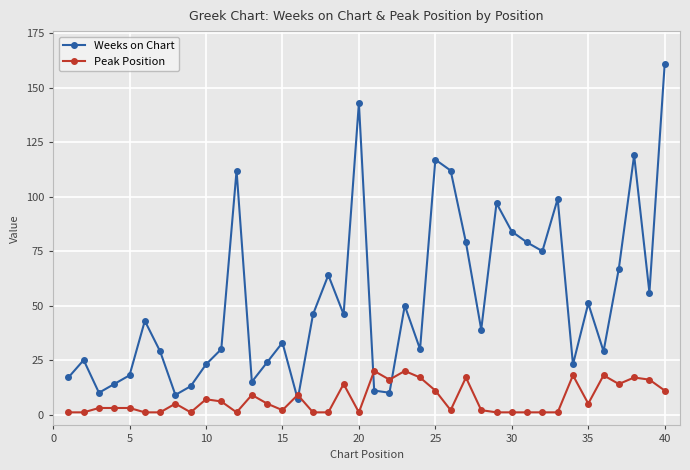

True or false: Peak Position has more than 2 points higher than both neighbors.

True